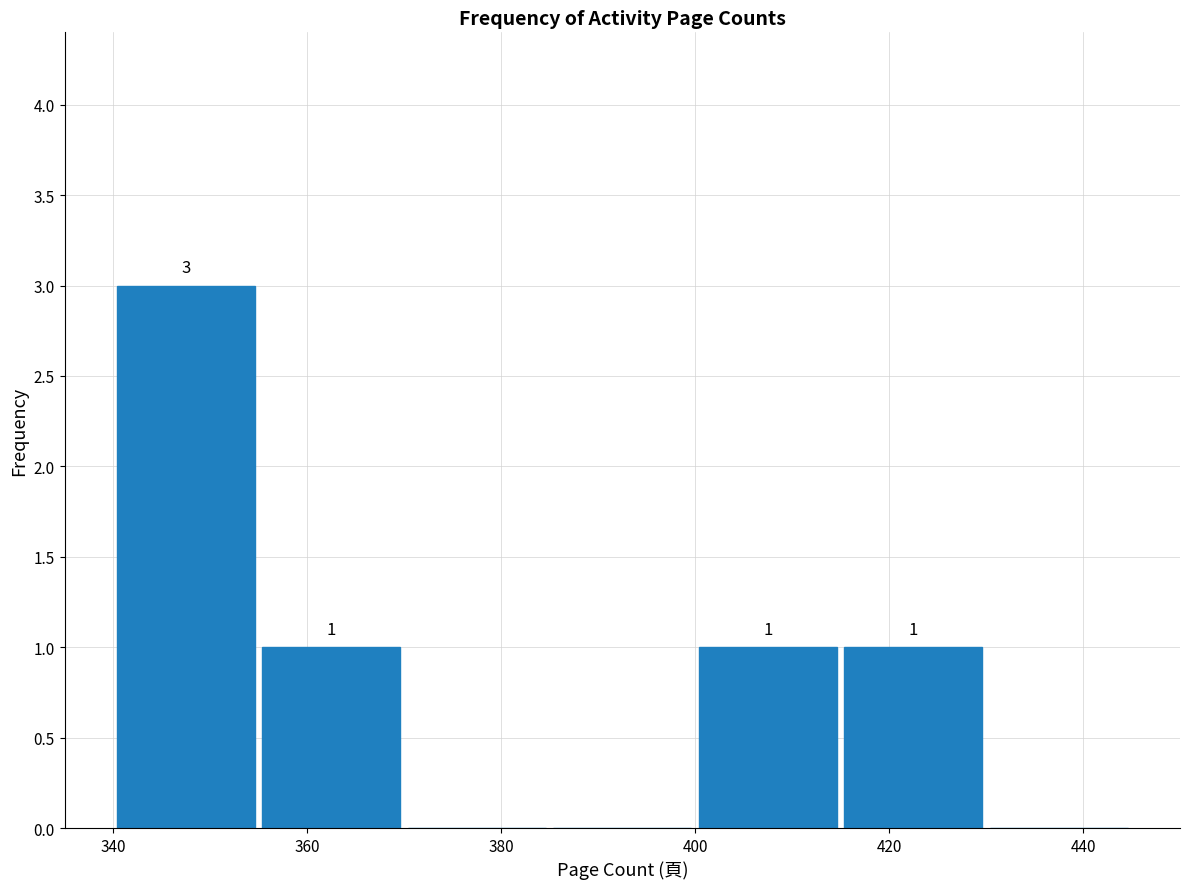

Over which range of the x-axis is the bar tallest?

340 to 355